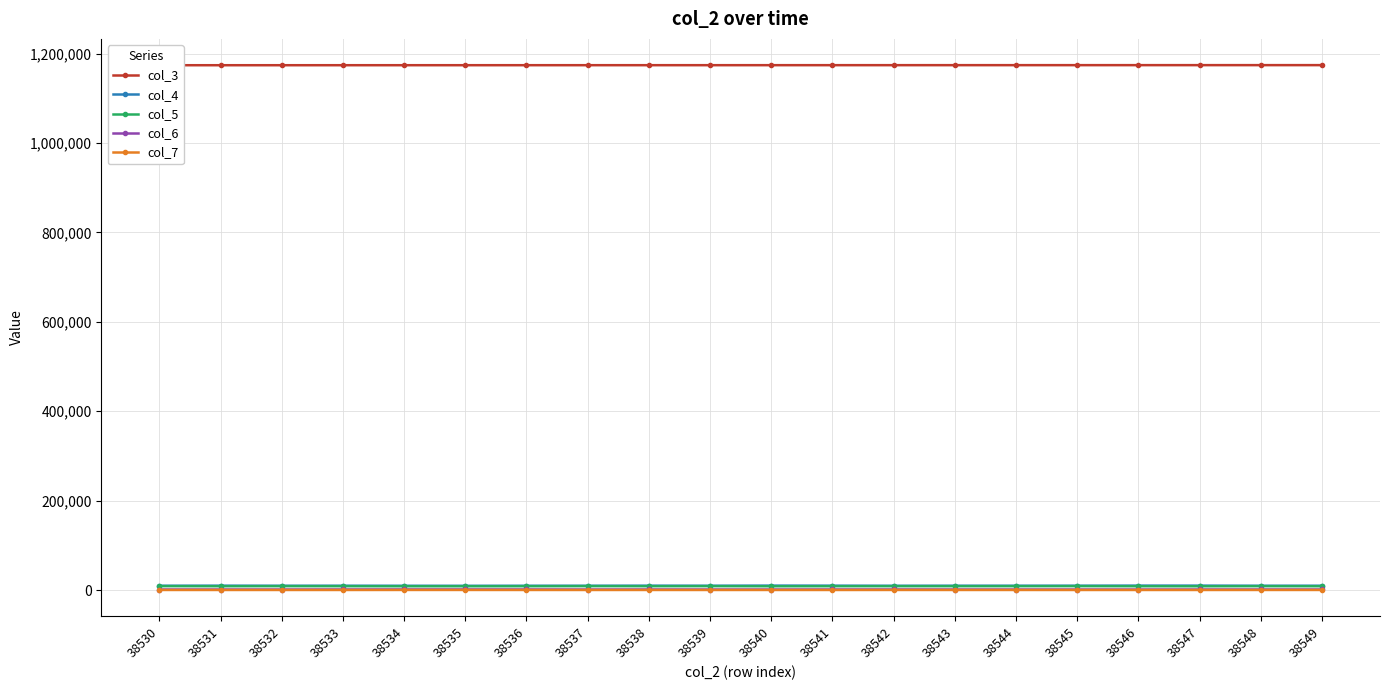

Is it true that col_7 equals 246 at 38545?

True